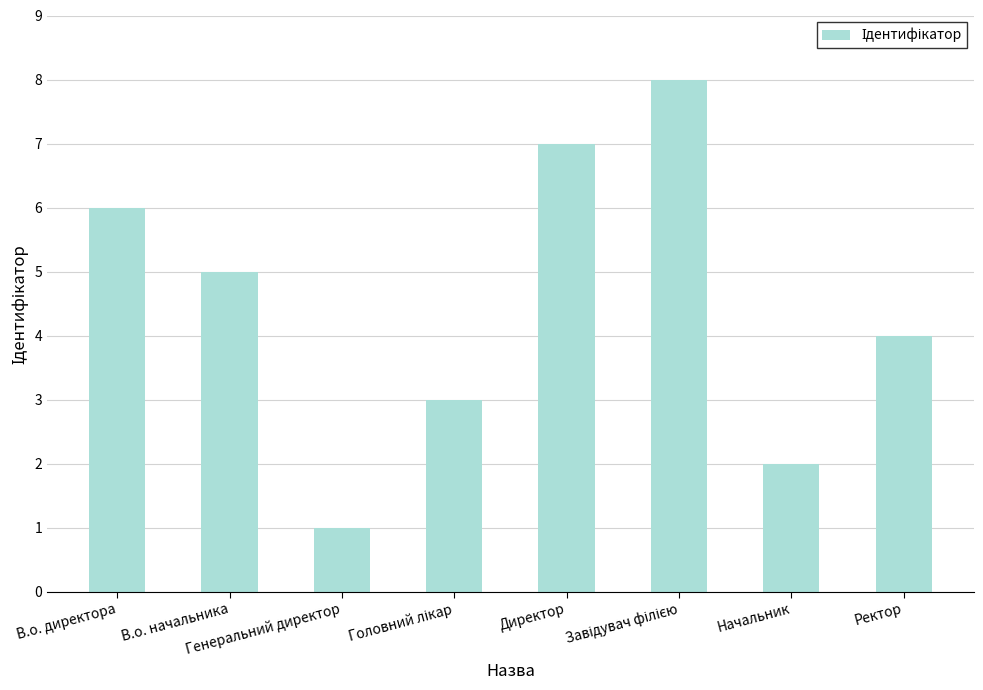

What position from the right is Начальник?

2